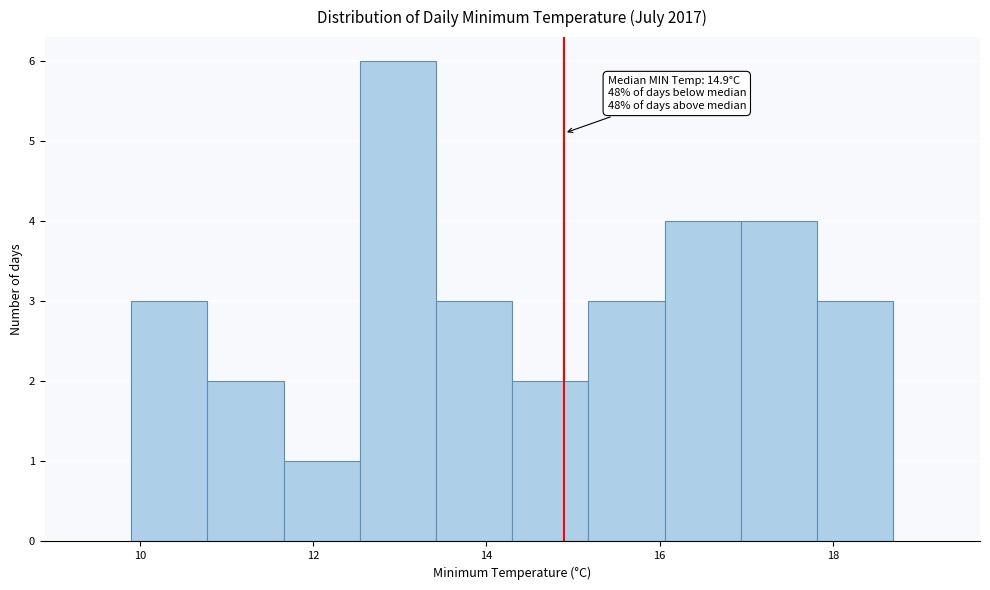

Which range on the x-axis has the tallest bar?

12.54 to 13.42